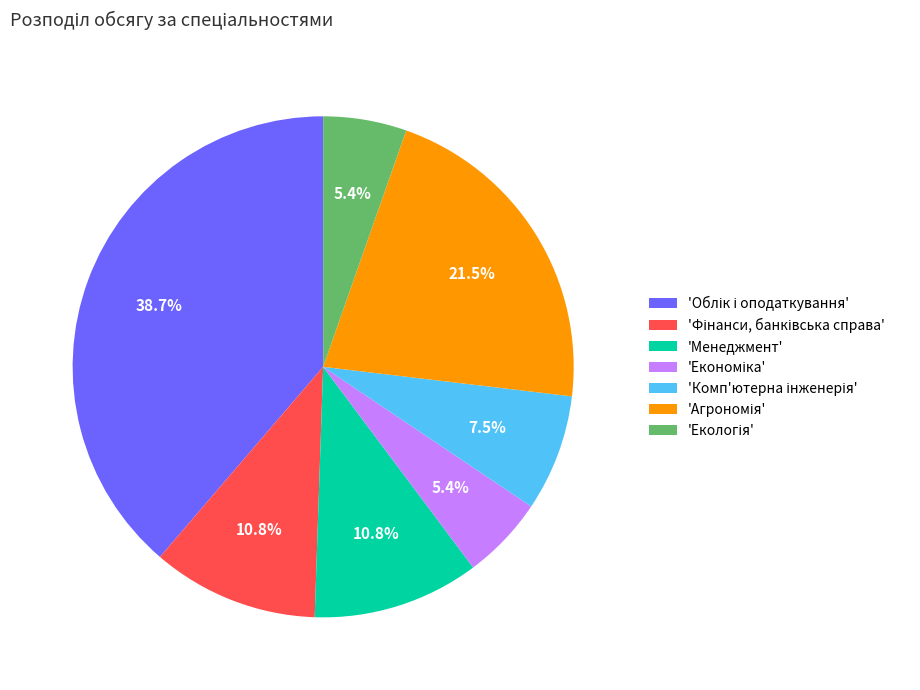

Is there any slice that represents more than half of the pie?

No